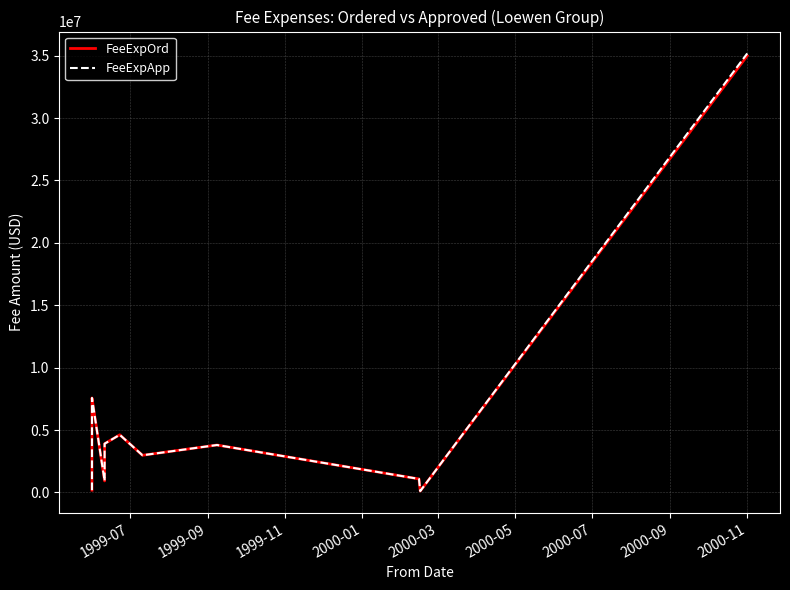

What is the difference between the second highest and minimum values in the FeeExpApp series?

7465650